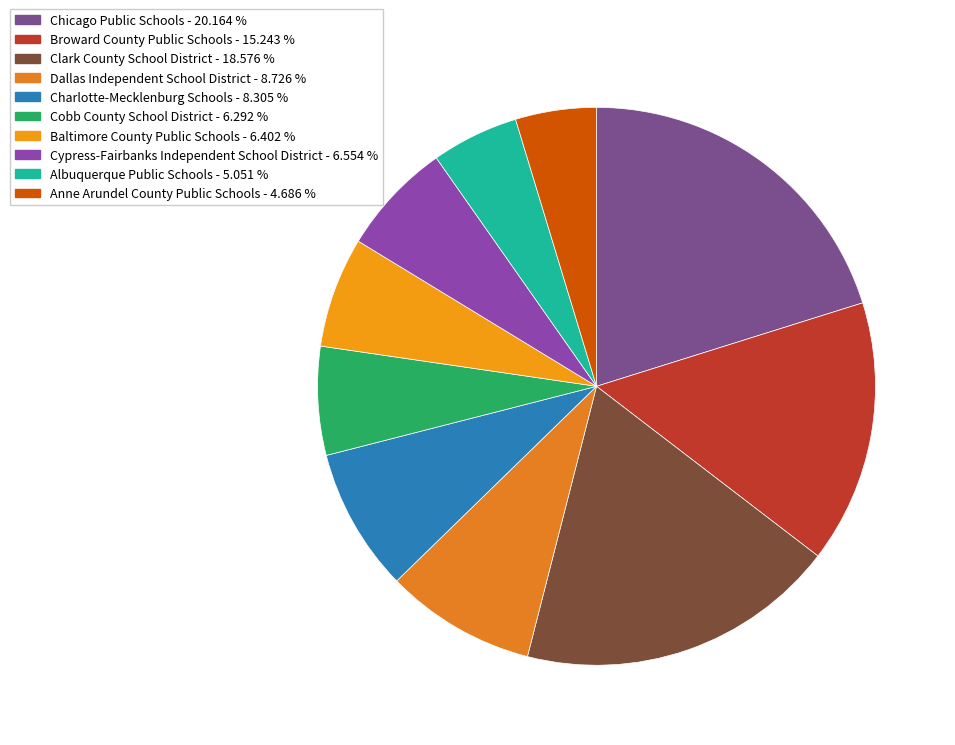

Rank the categories by value from lowest to highest.

Anne Arundel County Public Schools, Albuquerque Public Schools, Cobb County School District, Baltimore County Public Schools, Cypress-Fairbanks Independent School District, Charlotte-Mecklenburg Schools, Dallas Independent School District, Broward County Public Schools, Clark County School District, Chicago Public Schools